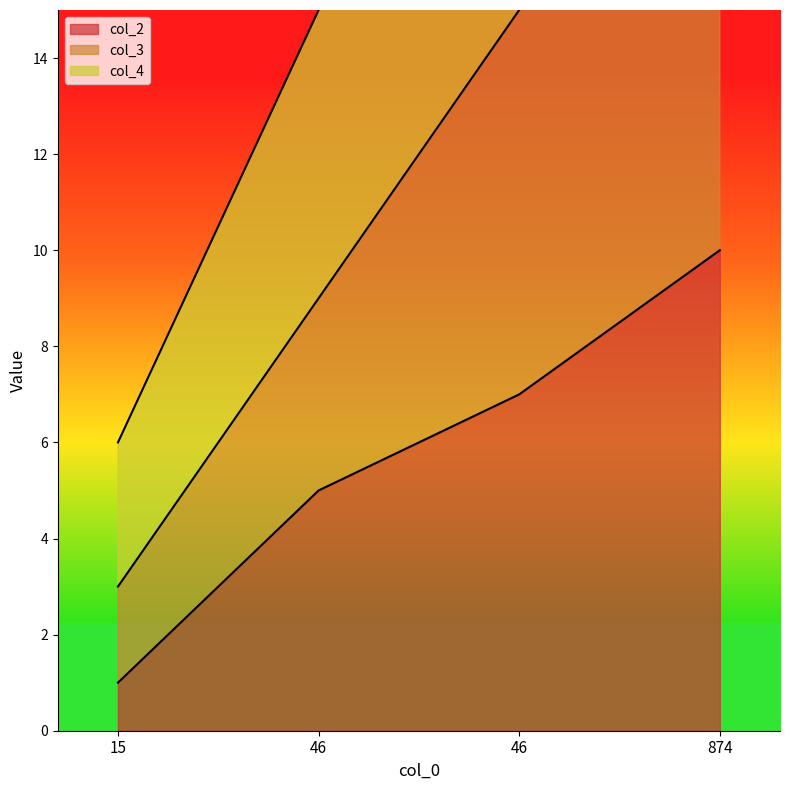

True or false: col_2 and col_4 intersect in this chart.

False